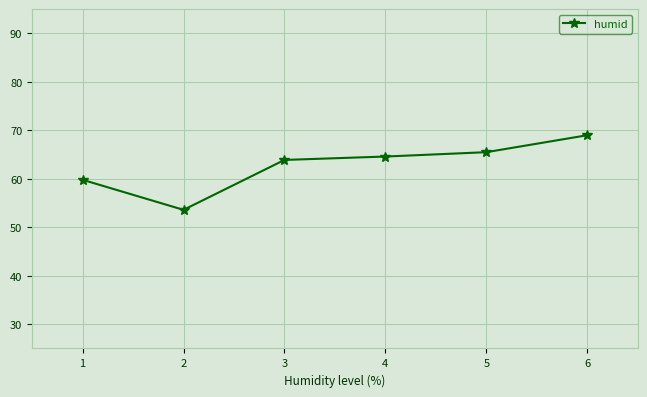

Where is the first local minimum?

2